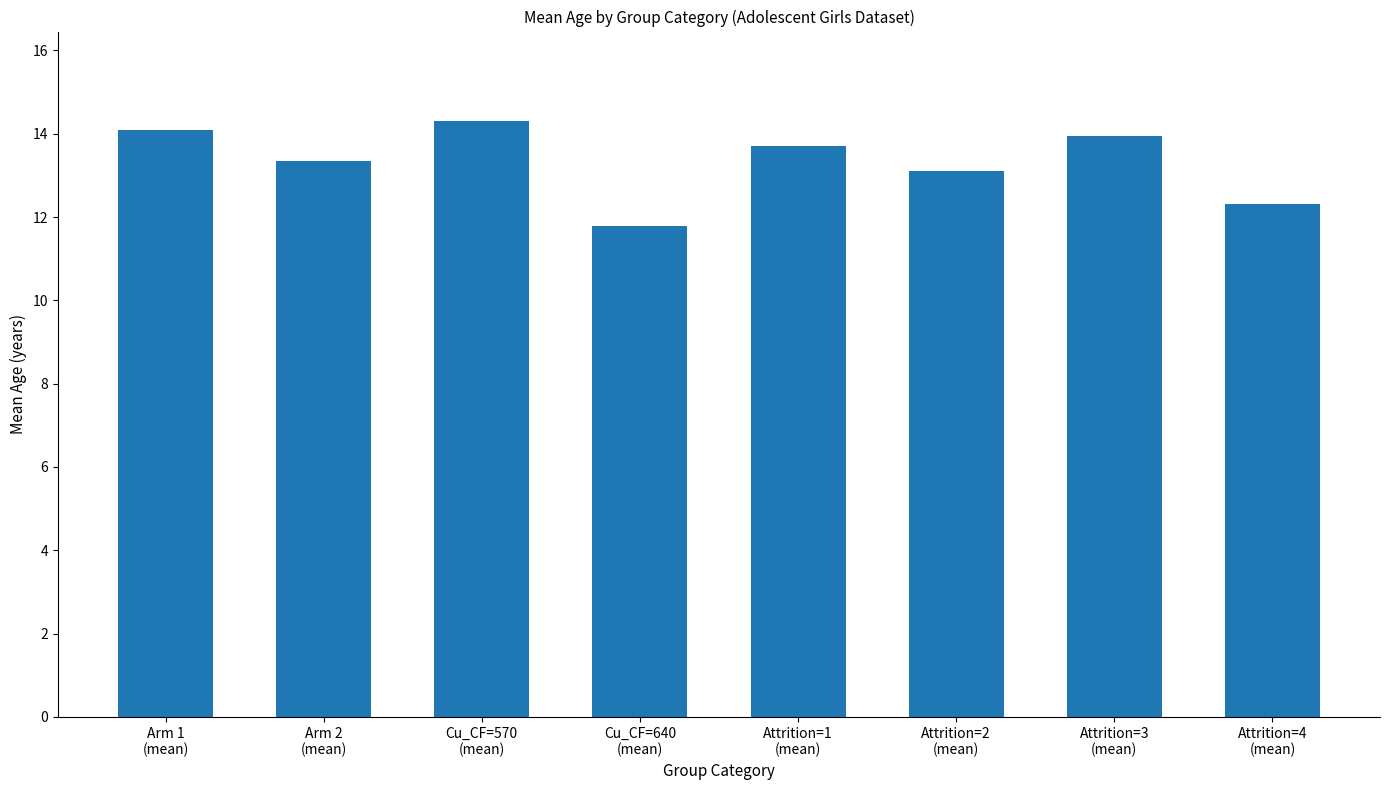

At which category does the chart reach its minimum across all series?

Cu_CF=640
(mean)